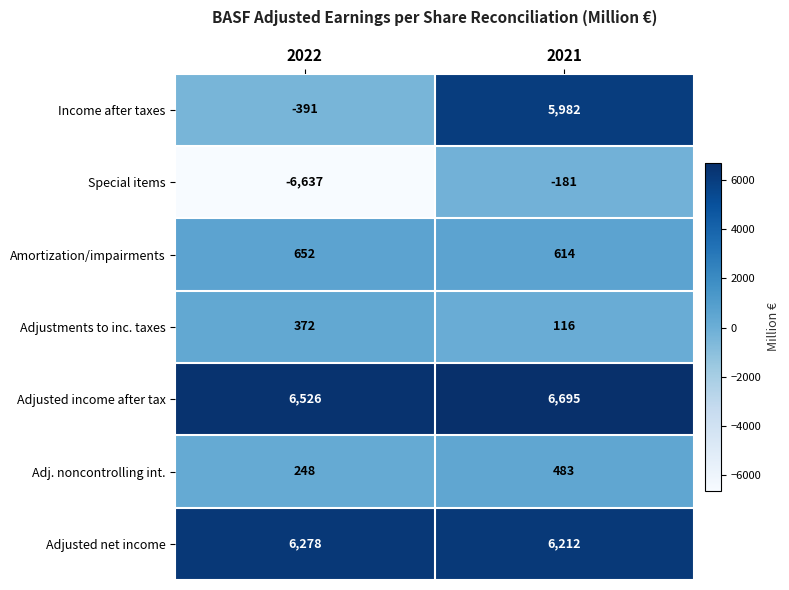

Which series changed the most between 2022 and 2021?

Special items